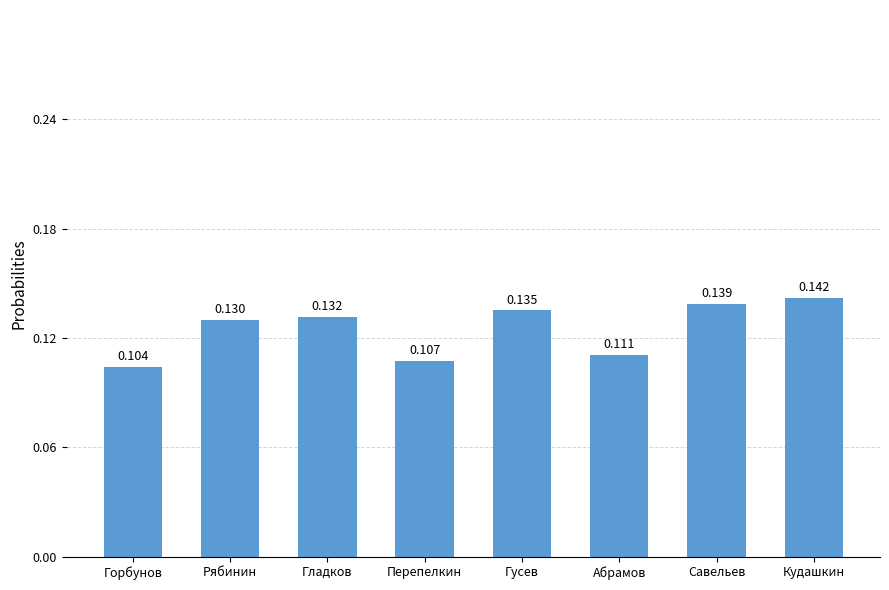

How many bars are there in total?

8